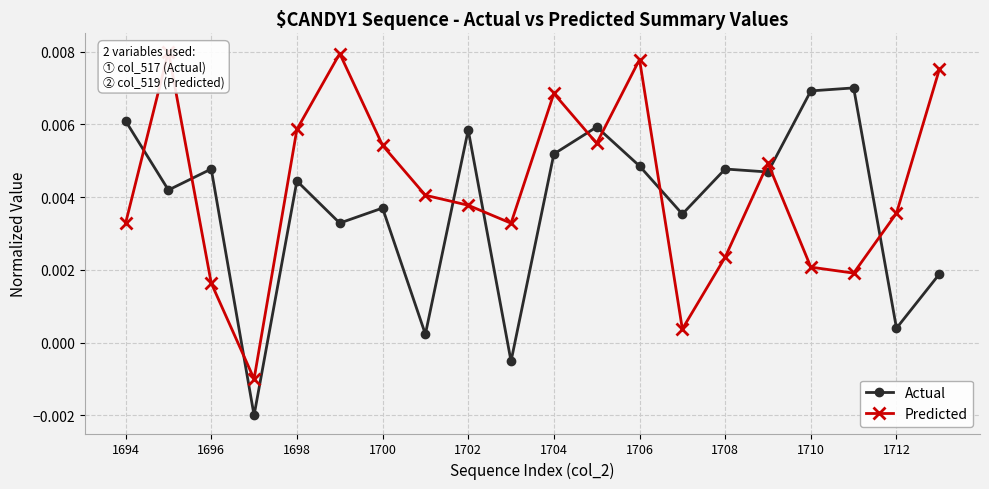

Which series has the largest total across all categories?

Predicted